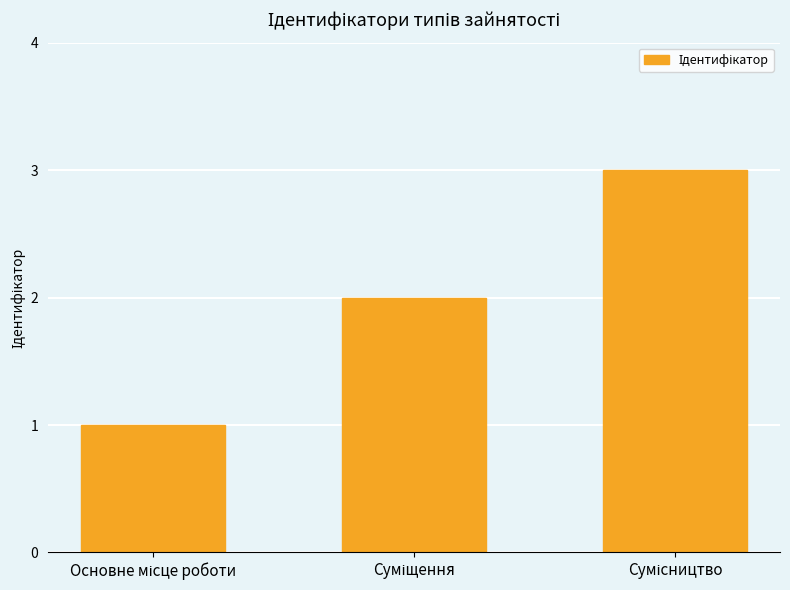

What is the greatest value displayed?

3